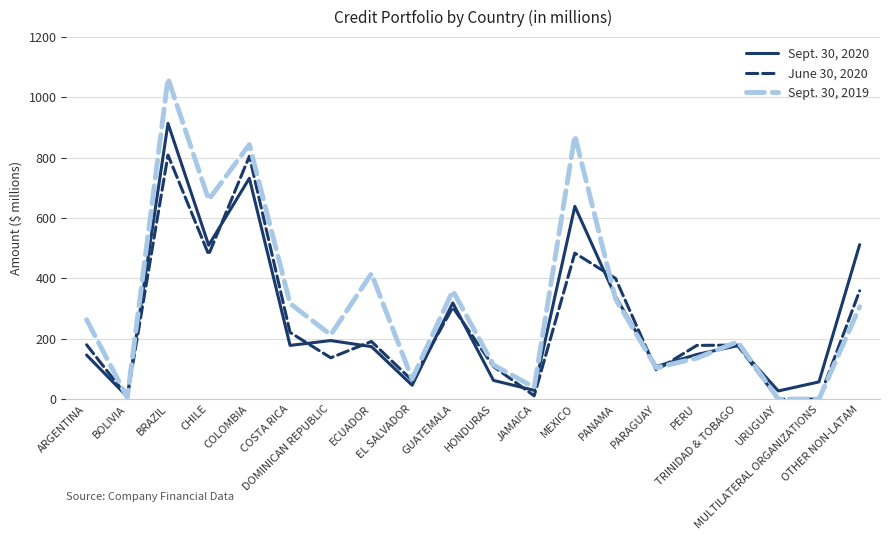

At which category does Sept. 30, 2020 reach its first local valley?

BOLIVIA